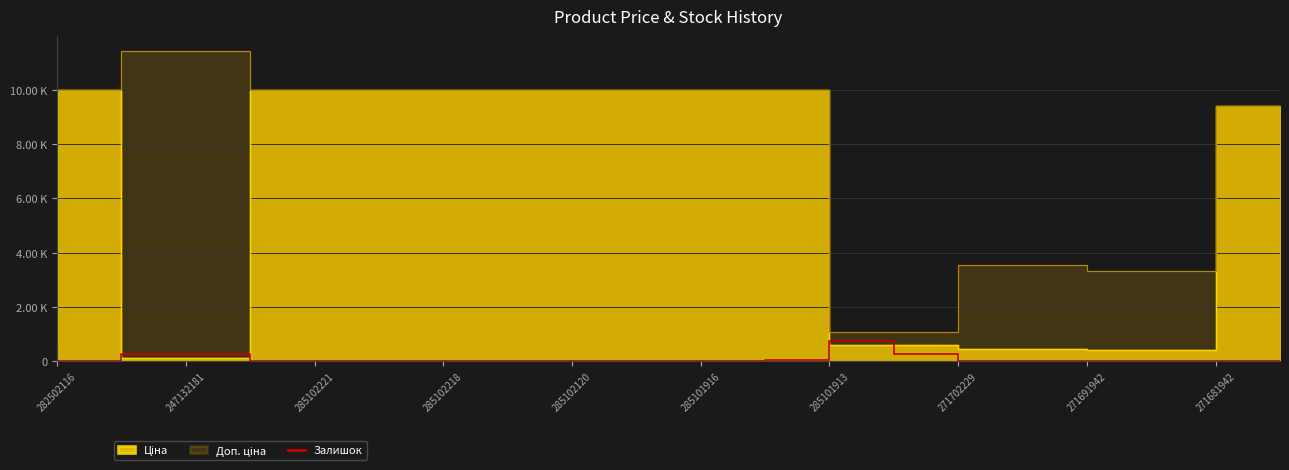

Count the number of categories in the chart.

20